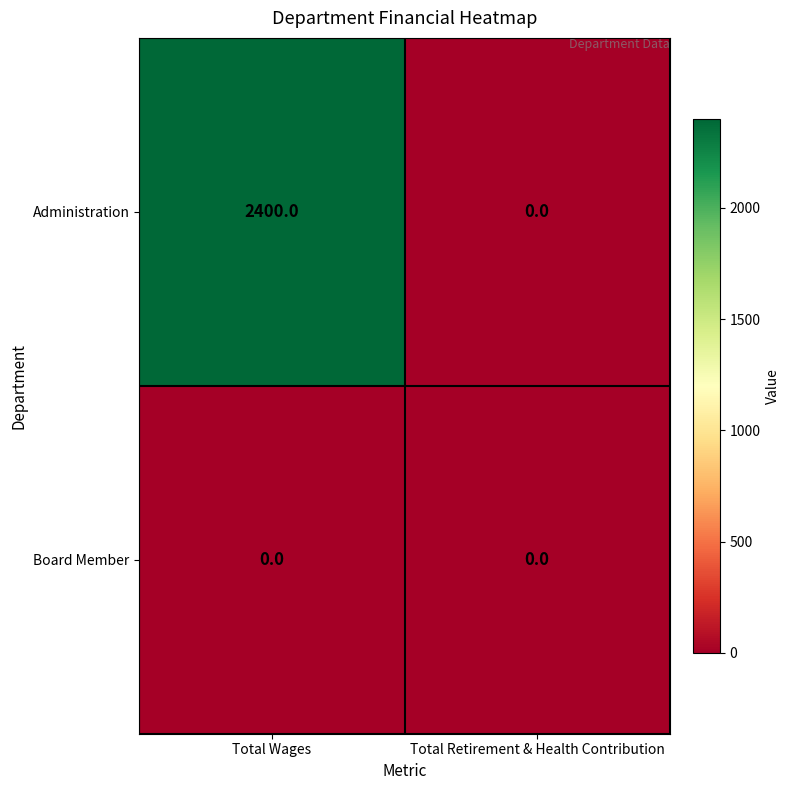

Reading left to right, extract all data points from this chart.

Administration: 2400	0
Board Member: 0	0